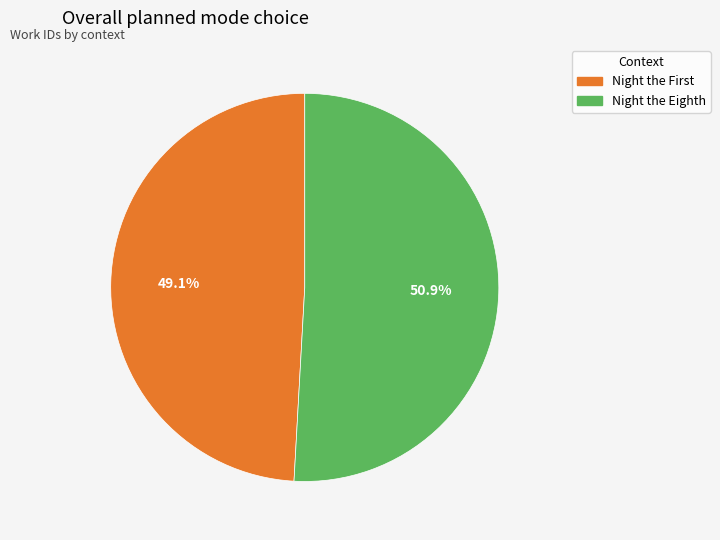

How many segments does this pie chart have?

2